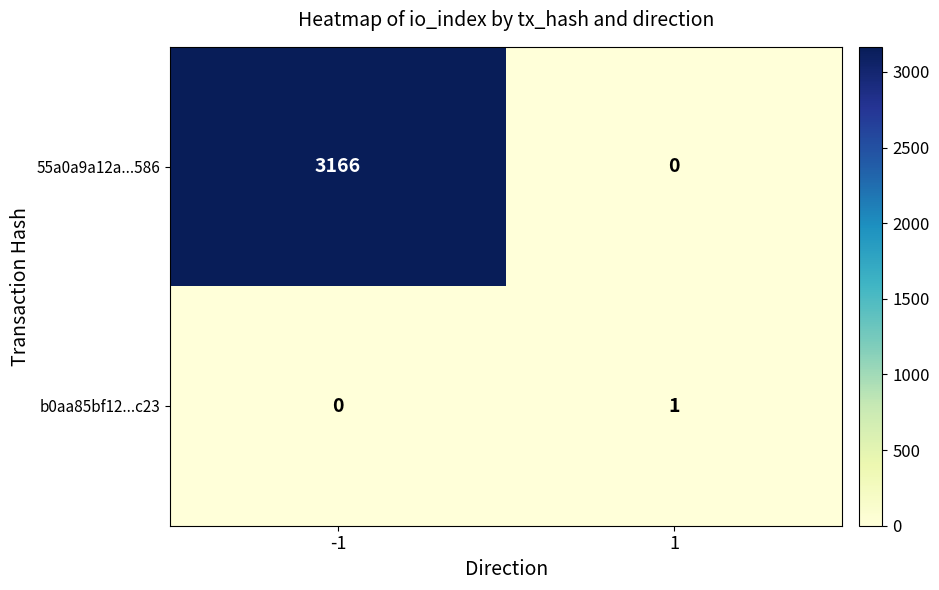

What is the total value across all series at -1?

3166